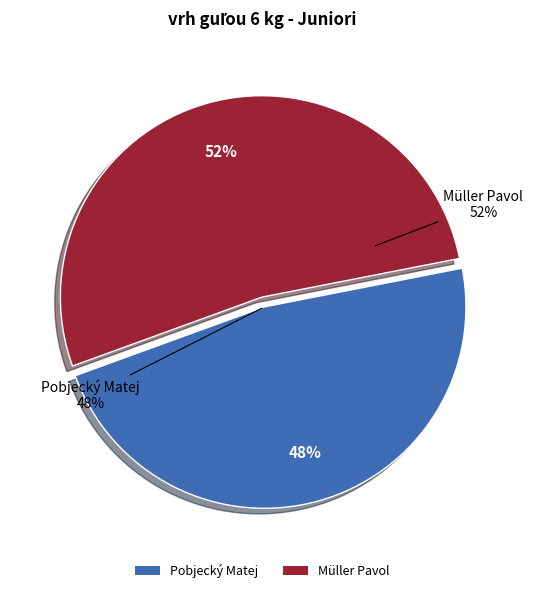

Is Pobjecký Matej the majority of the pie?

No